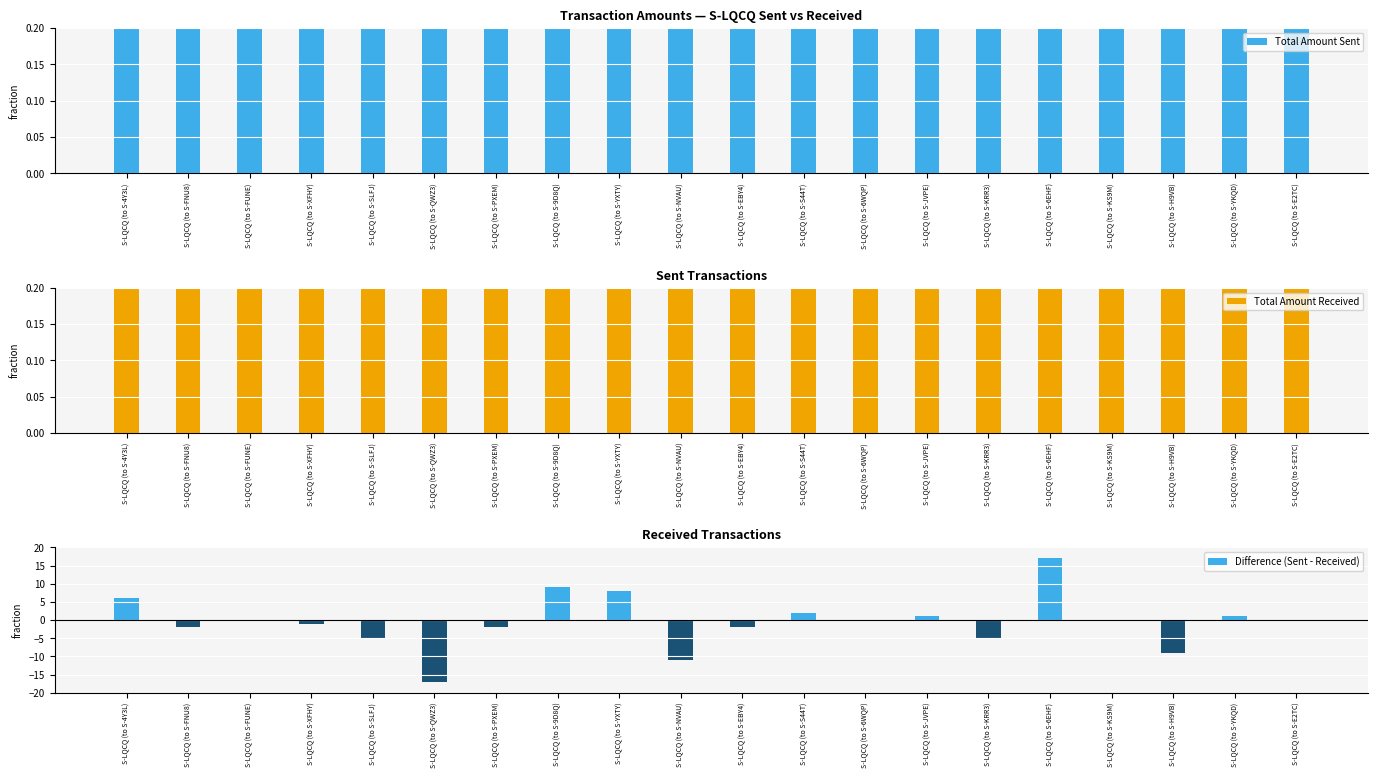

Reading left to right, transcribe all the data shown in this chart.

Total Amount Sent: S-LQCQ (to S-4Y3L)=14.0	S-LQCQ (to S-FNU8)=1.0	S-LQCQ (to S-FUNE)=2.0	S-LQCQ (to S-XFHY)=7.0	S-LQCQ (to S-SLFJ)=4.0	S-LQCQ (to S-QWZ3)=2.0	S-LQCQ (to S-PXEM)=1.0	S-LQCQ (to S-9D8Q)=11.0	S-LQCQ (to S-YXTY)=10.0	S-LQCQ (to S-NVAU)=1.0	S-LQCQ (to S-EBY4)=2.0	S-LQCQ (to S-S44T)=4.0	S-LQCQ (to S-6WQP)=13.0	S-LQCQ (to S-JVPE)=17.0	S-LQCQ (to S-KRR3)=4.0	S-LQCQ (to S-6EHF)=19.0	S-LQCQ (to S-KS9M)=2.0	S-LQCQ (to S-H9VB)=1.0	S-LQCQ (to S-YKQD)=2.0	S-LQCQ (to S-E2TC)=4.0
Total Amount Received: S-LQCQ (to S-4Y3L)=8.0	S-LQCQ (to S-FNU8)=3.0	S-LQCQ (to S-FUNE)=2.0	S-LQCQ (to S-XFHY)=8.0	S-LQCQ (to S-SLFJ)=9.0	S-LQCQ (to S-QWZ3)=19.0	S-LQCQ (to S-PXEM)=3.0	S-LQCQ (to S-9D8Q)=2.0	S-LQCQ (to S-YXTY)=2.0	S-LQCQ (to S-NVAU)=12.0	S-LQCQ (to S-EBY4)=4.0	S-LQCQ (to S-S44T)=2.0	S-LQCQ (to S-6WQP)=13.0	S-LQCQ (to S-JVPE)=16.0	S-LQCQ (to S-KRR3)=9.0	S-LQCQ (to S-6EHF)=2.0	S-LQCQ (to S-KS9M)=2.0	S-LQCQ (to S-H9VB)=10.0	S-LQCQ (to S-YKQD)=1.0	S-LQCQ (to S-E2TC)=4.0
Difference (Sent - Received): S-LQCQ (to S-4Y3L)=6.0	S-LQCQ (to S-FNU8)=-2.0	S-LQCQ (to S-FUNE)=0.0	S-LQCQ (to S-XFHY)=-1.0	S-LQCQ (to S-SLFJ)=-5.0	S-LQCQ (to S-QWZ3)=-17.0	S-LQCQ (to S-PXEM)=-2.0	S-LQCQ (to S-9D8Q)=9.0	S-LQCQ (to S-YXTY)=8.0	S-LQCQ (to S-NVAU)=-11.0	S-LQCQ (to S-EBY4)=-2.0	S-LQCQ (to S-S44T)=2.0	S-LQCQ (to S-6WQP)=0.0	S-LQCQ (to S-JVPE)=1.0	S-LQCQ (to S-KRR3)=-5.0	S-LQCQ (to S-6EHF)=17.0	S-LQCQ (to S-KS9M)=0.0	S-LQCQ (to S-H9VB)=-9.0	S-LQCQ (to S-YKQD)=1.0	S-LQCQ (to S-E2TC)=0.0